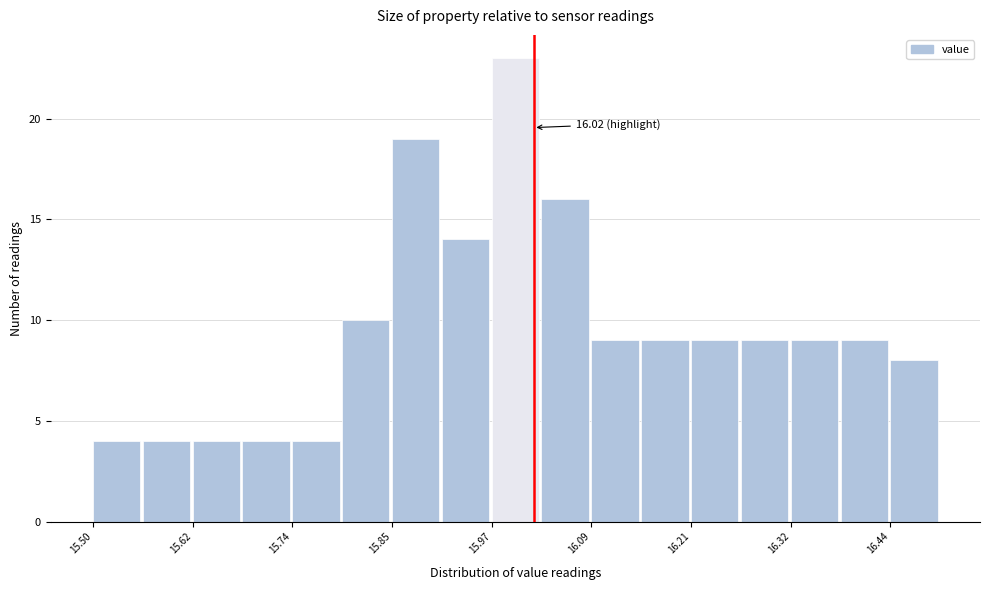

Read against the x-axis, roughly where is the centre of the tallest bar?

16.00